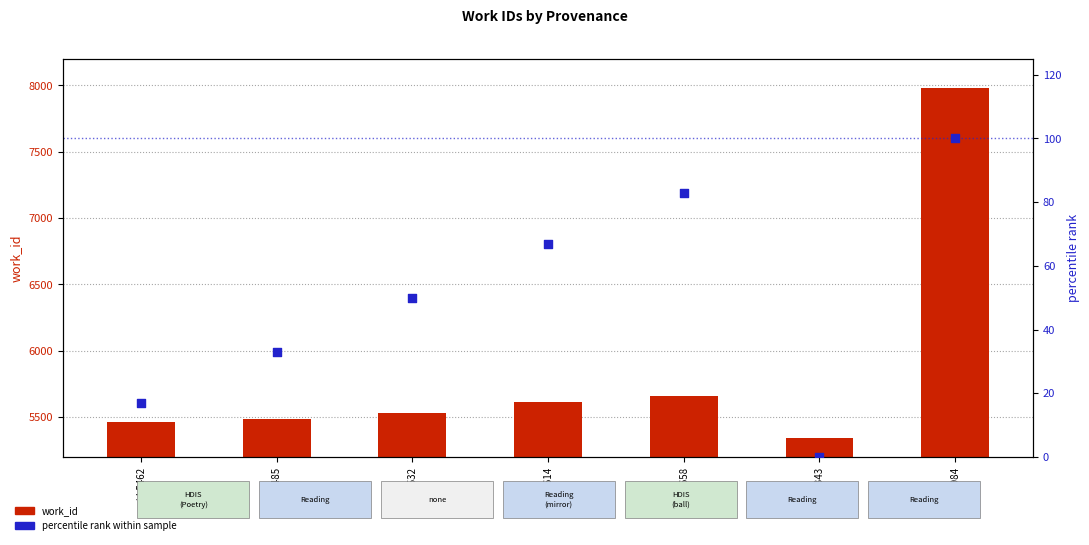

Which series contains the lowest Y value?

percentile rank